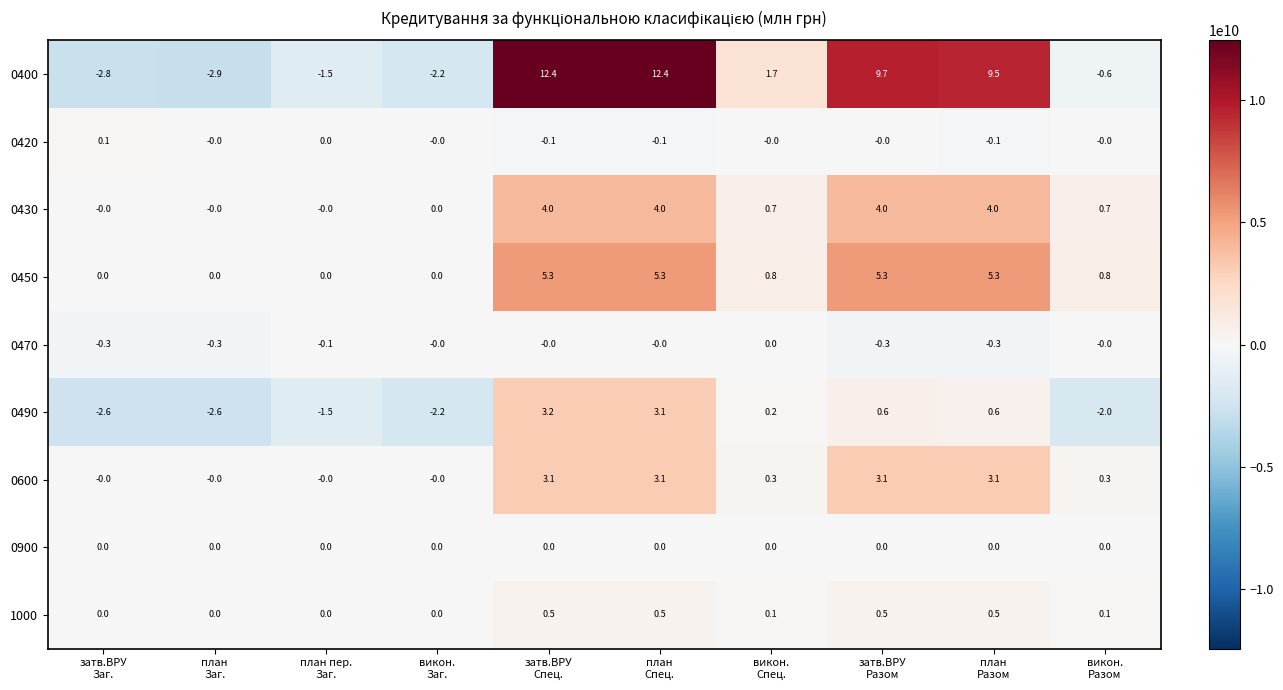

Which series has the largest total across all categories?

0400